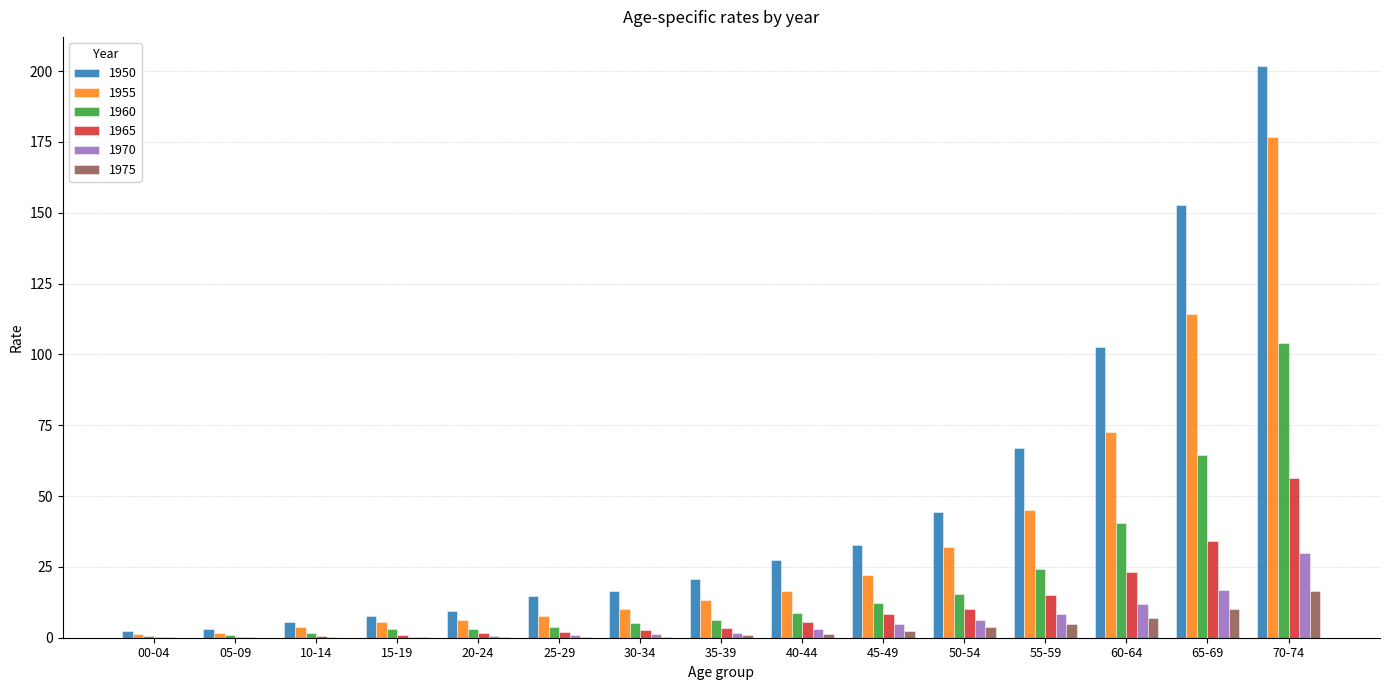

Which category has the highest value in the 1970 series?

70-74